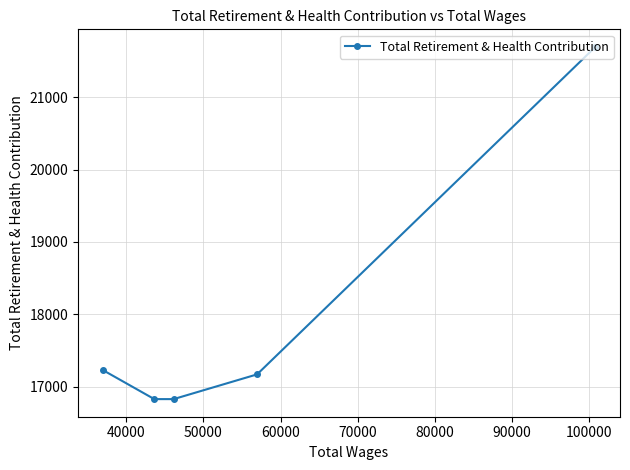

What is the minimum value shown in the chart?

16827